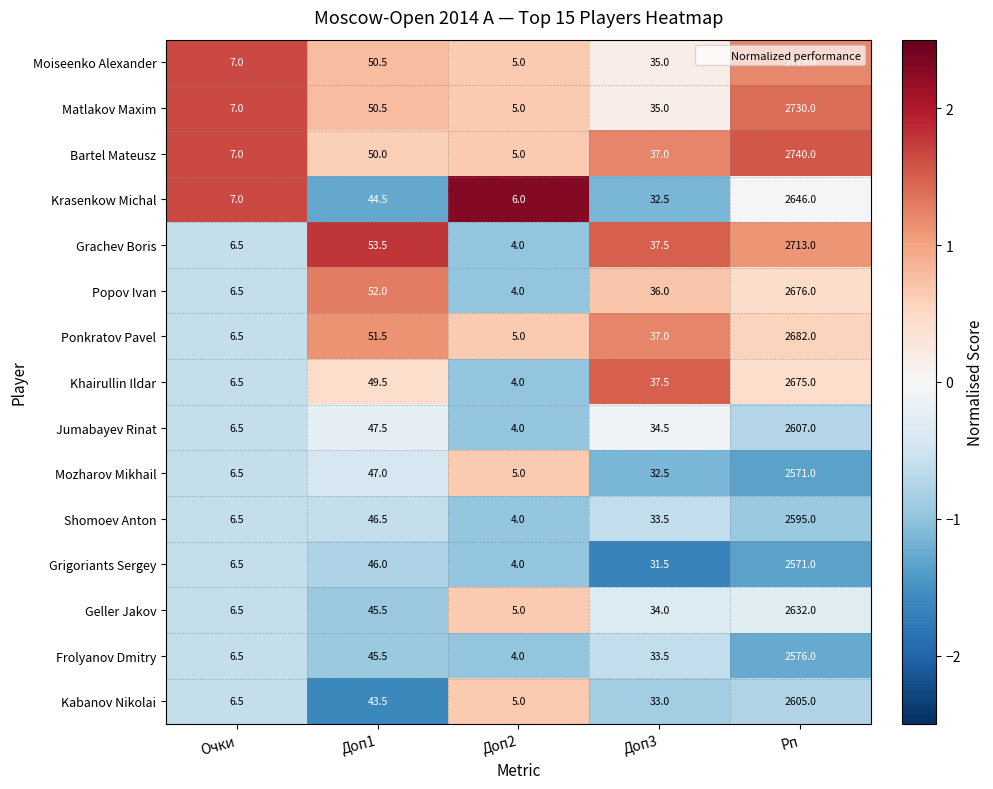

What is the sum of the Khairullin Ildar values at Доп2 and Доп1?

53.5